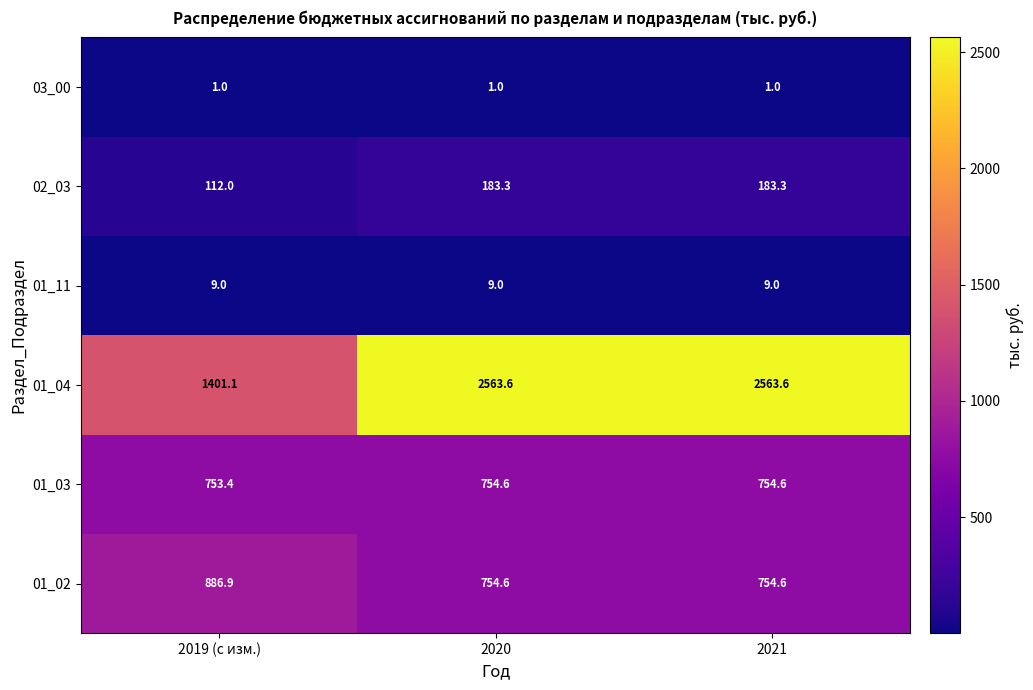

What is the smallest value displayed?

1.0